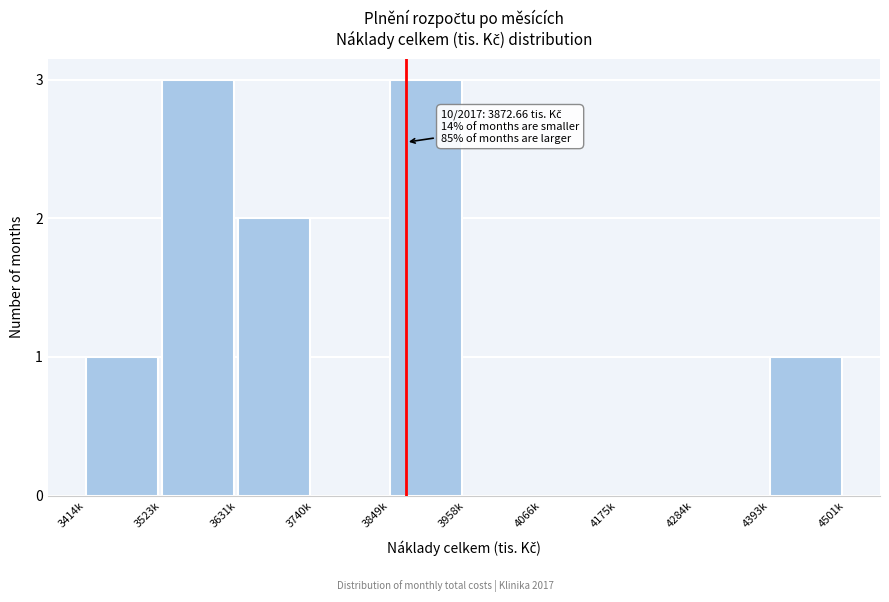

Reading left to right, extract all data points from this chart.

3414k=1	3523k=3	3631k=2	3740k=0	3849k=3	3958k=0	4066k=0	4175k=0	4284k=0	4393k=1